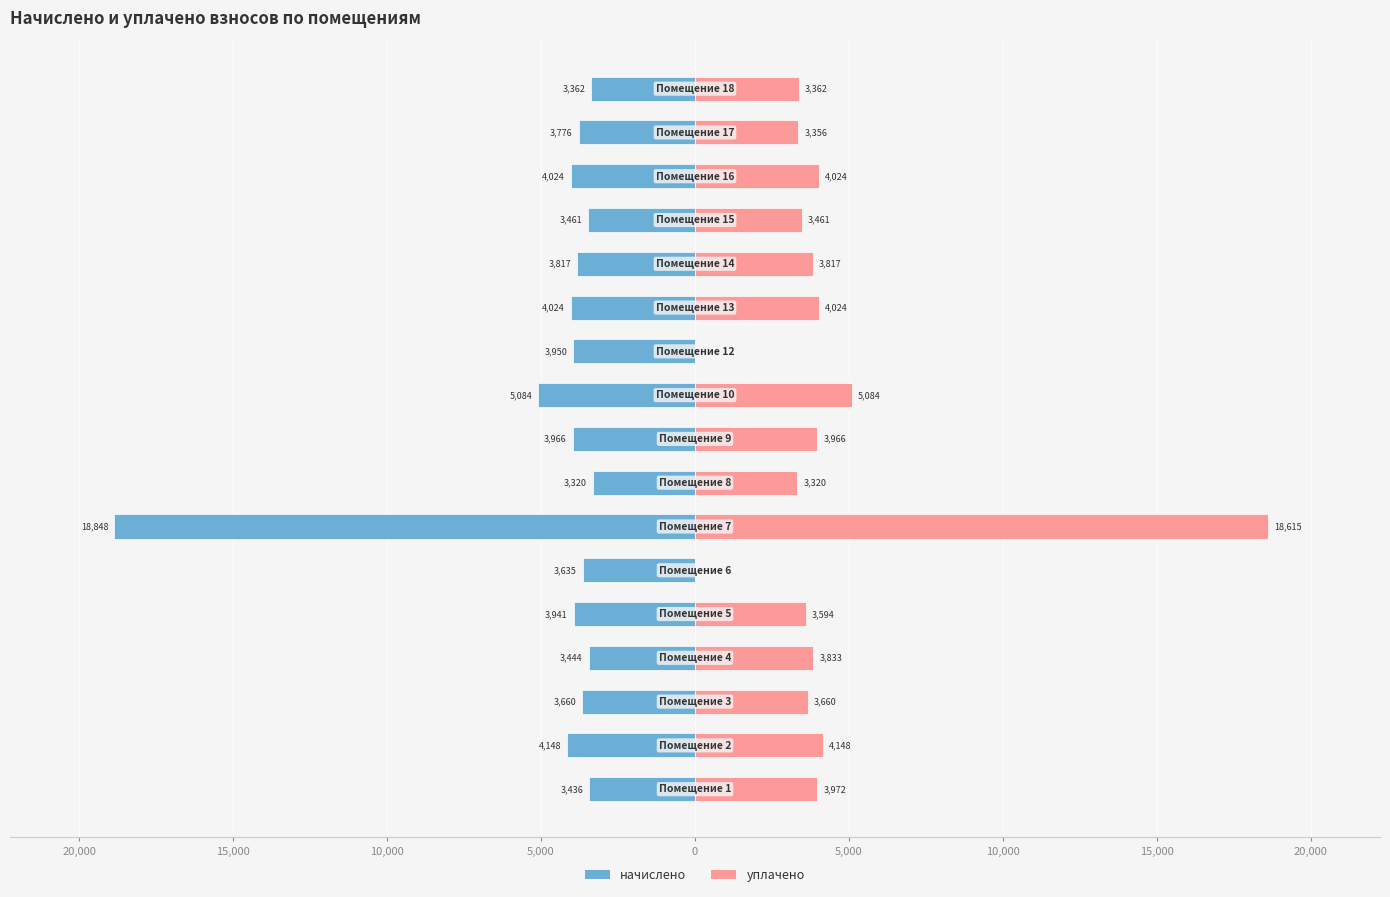

What are all the series names shown in the legend?

начислено, уплачено